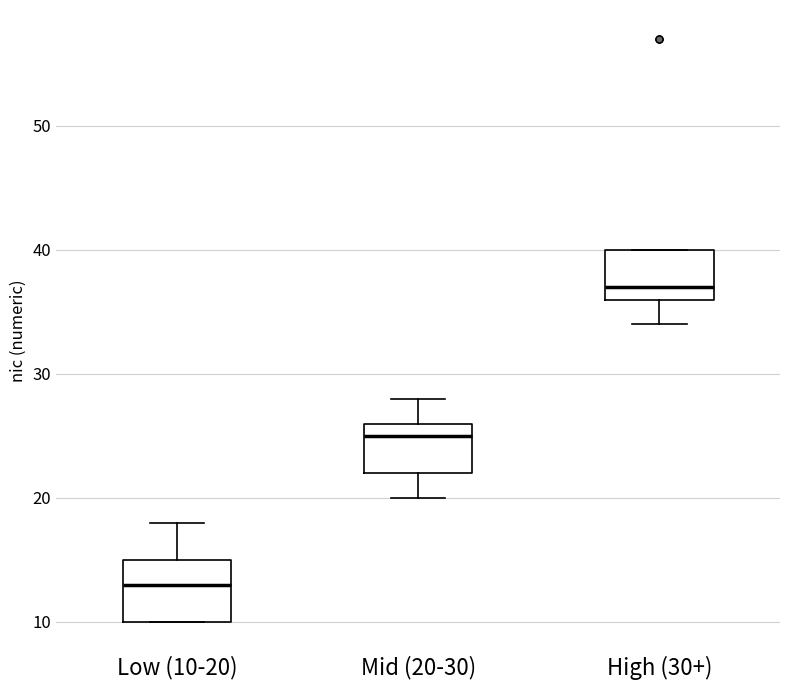

Reading left to right, transcribe this box plot: for each box, give where its median line is, the range the box spans, and where its two whiskers end, as read against the y-axis. The values are not printed on the chart, so give them approximately, as read against the axis.

Low (10-20): median 13, box 10 to 15, whiskers 10 to 18
Mid (20-30): median 25, box 22 to 26, whiskers 20 to 28
High (30+): median 37, box 36 to 40, whiskers 34 to 40